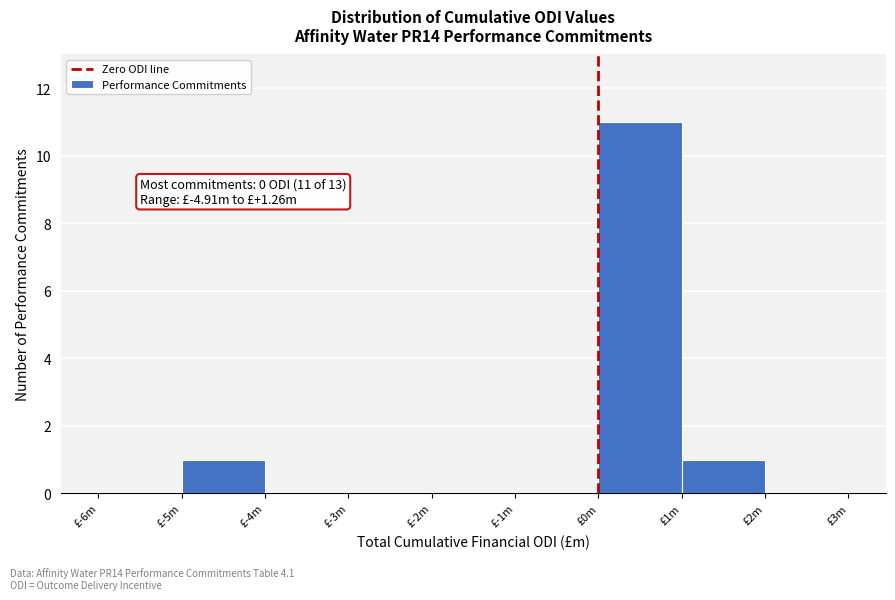

Reading left to right, list all the values displayed in this chart.

£-6m=0	£-5m=1	£-4m=0	£-3m=0	£-2m=0	£-1m=0	£0m=11	£1m=1	£2m=0